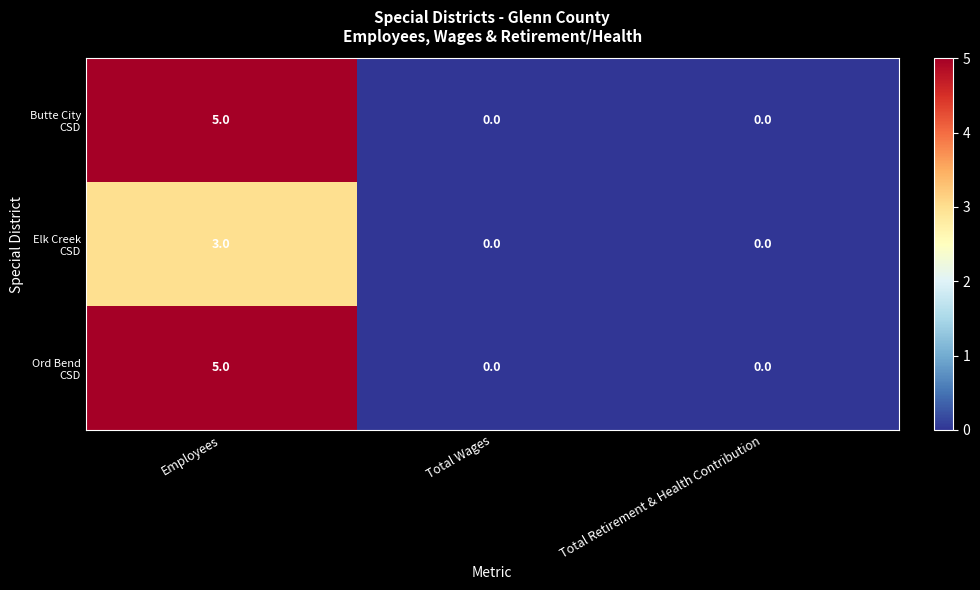

What is the total value across all series at Employees?

13